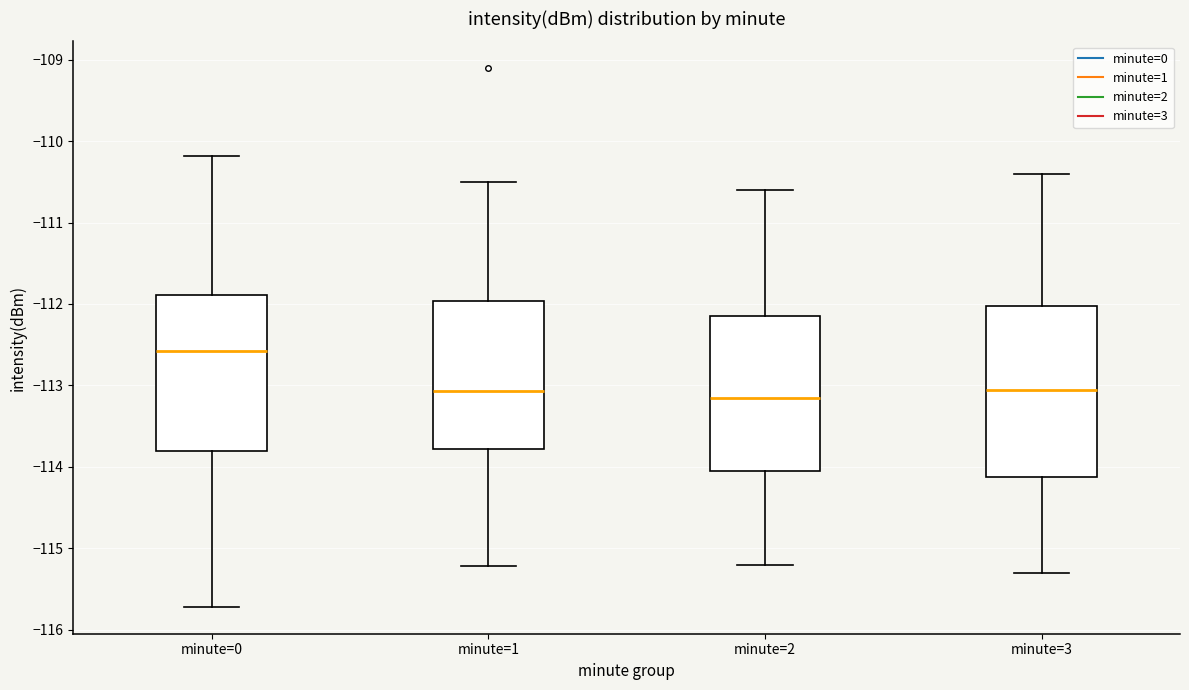

Which box is the tallest, from its lower edge to its upper edge?

minute=3